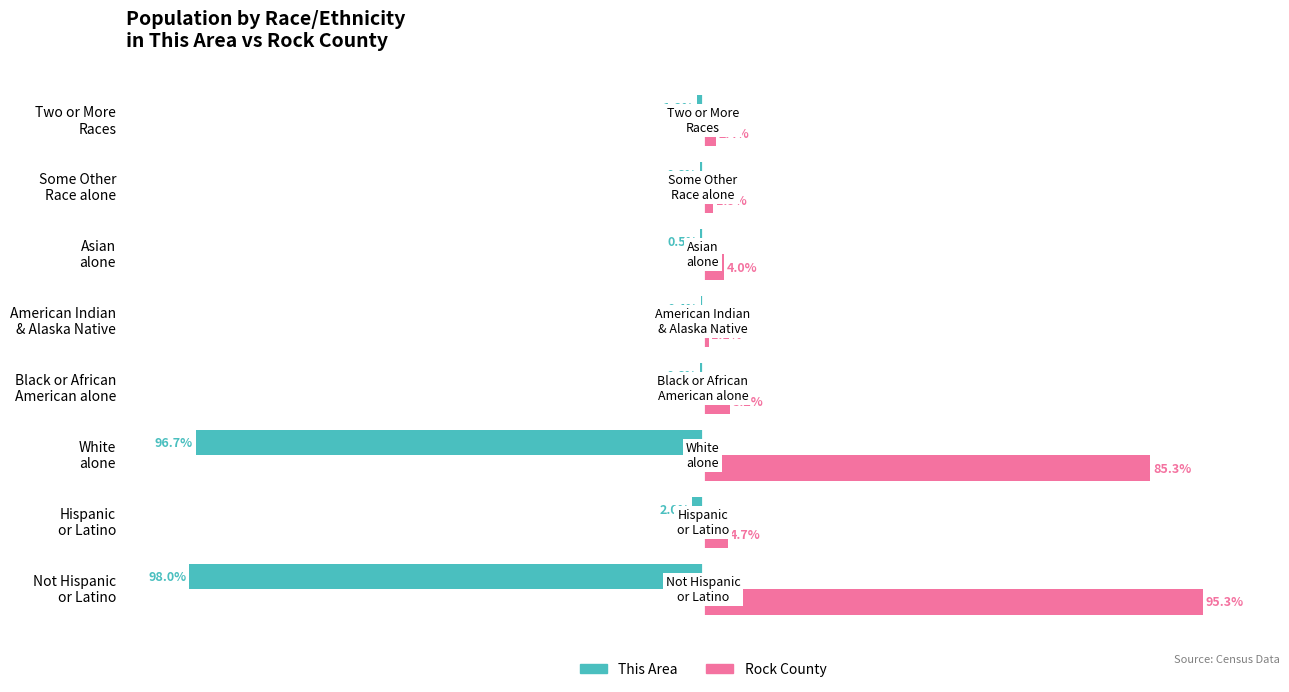

Which series has the largest total across all categories?

Rock County